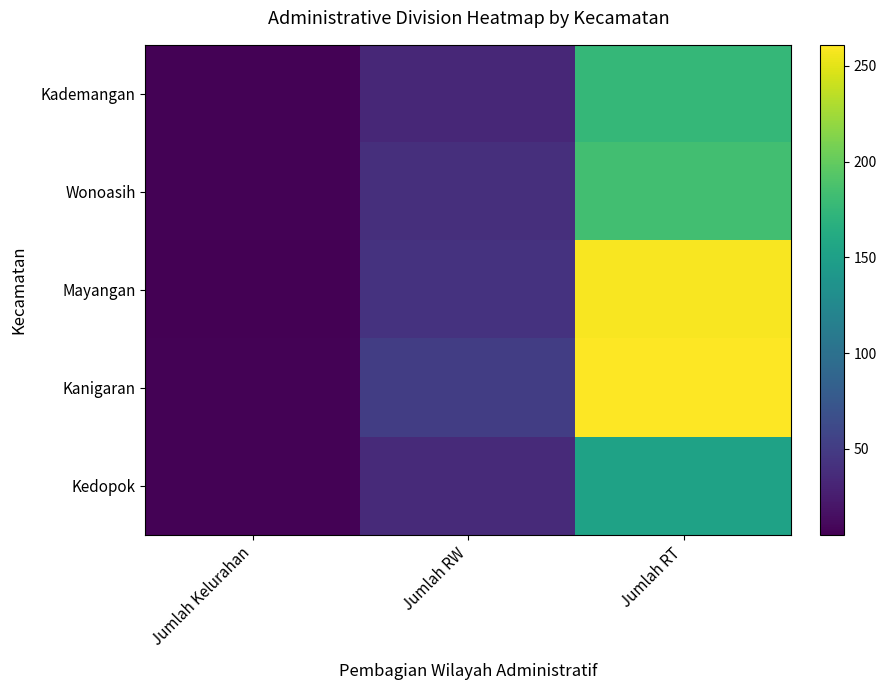

At how many categories does at least one series exceed 61?

1